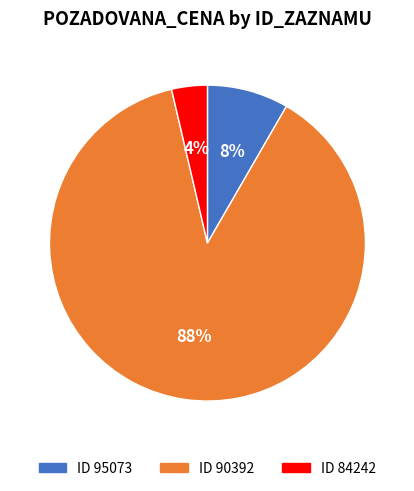

To the nearest percent, what is the average slice percentage?

33%